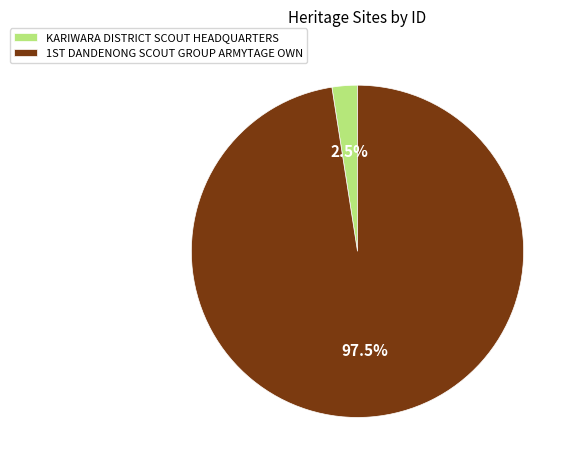

Rank the categories by value from lowest to highest.

KARIWARA DISTRICT SCOUT HEADQUARTERS, 1ST DANDENONG SCOUT GROUP ARMYTAGE OWN